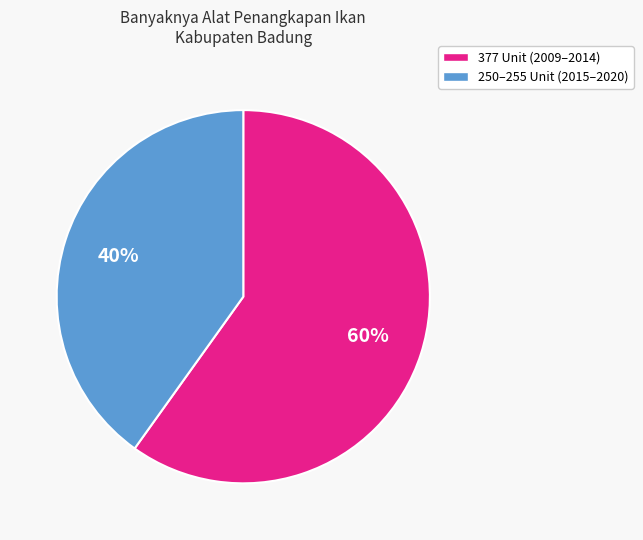

To the nearest percent, what is the difference between the largest and smallest slice percentages?

20%